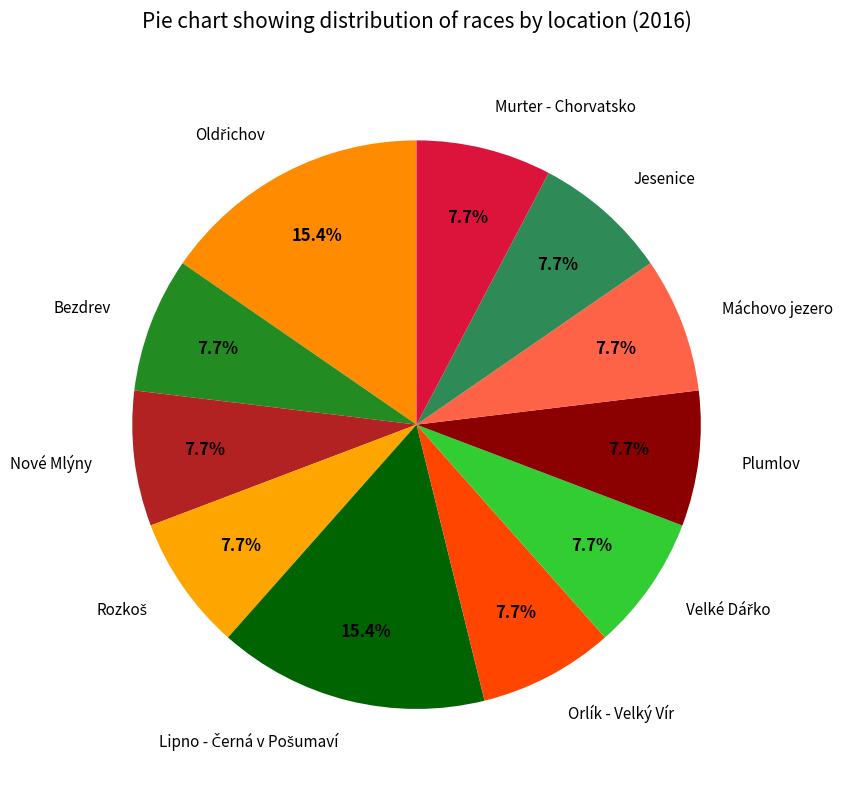

What is the ratio of the value at Jesenice to the value at Murter - Chorvatsko?

1.0